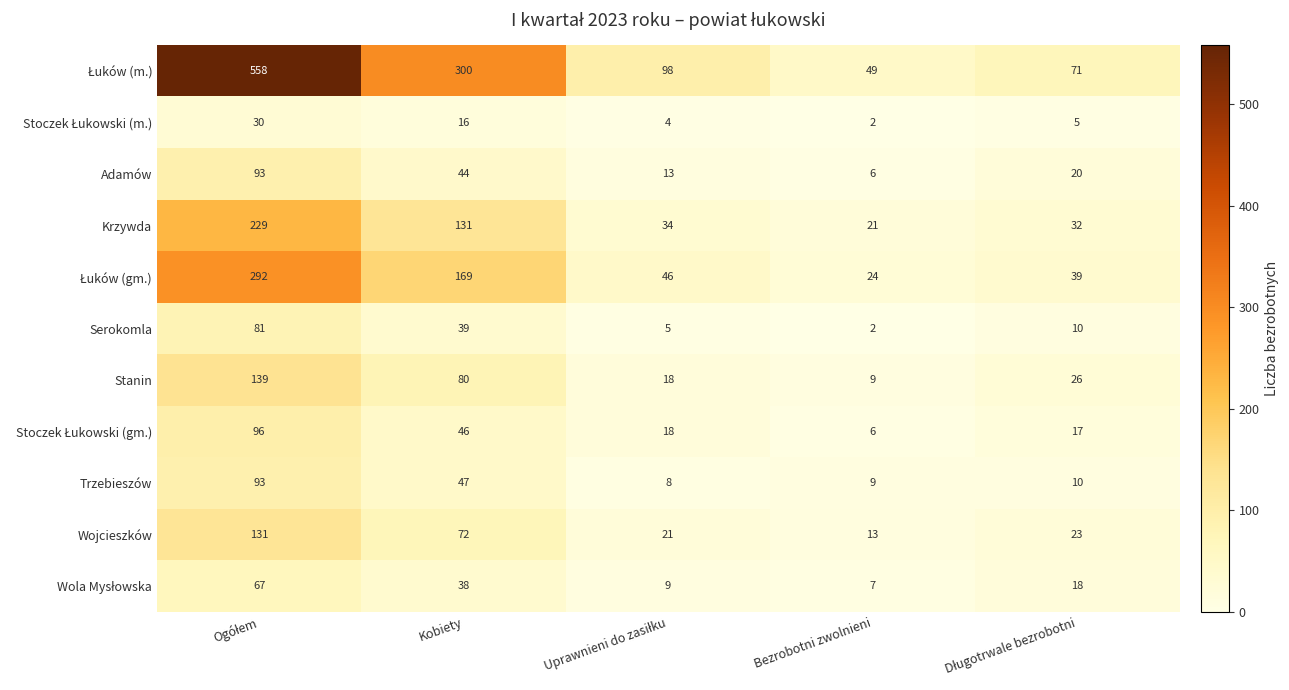

What is the spread (max minus min) of values at Bezrobotni zwolnieni?

47